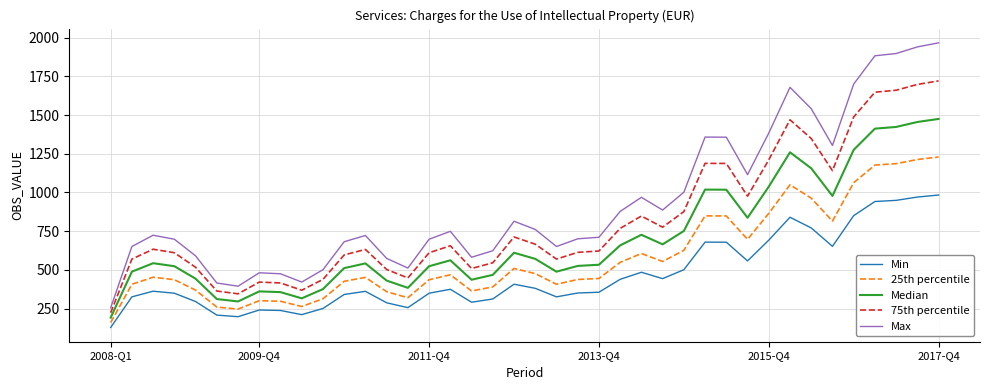

How many lines are shown in the chart?

5